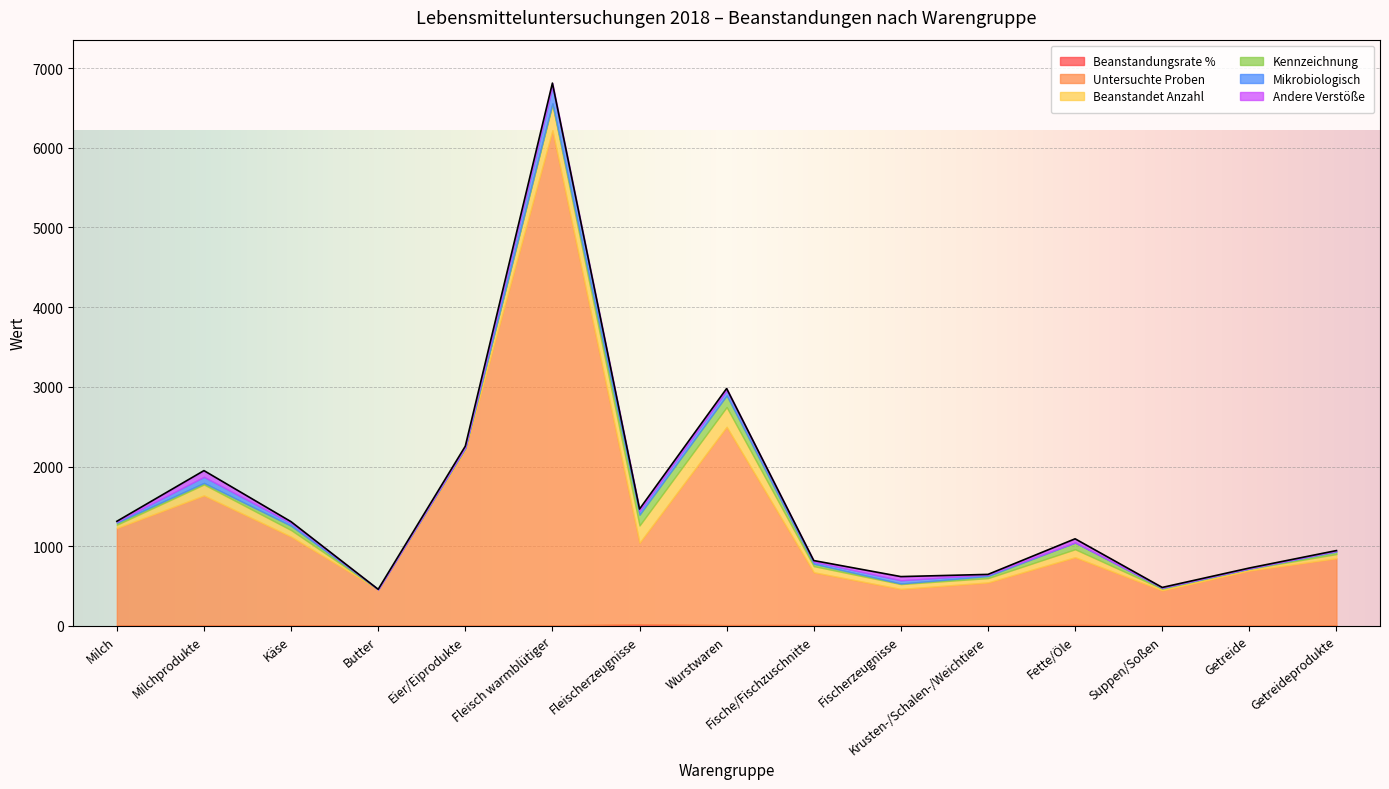

What is the difference between the maximum and minimum values in the Kennzeichnung series?

146.0